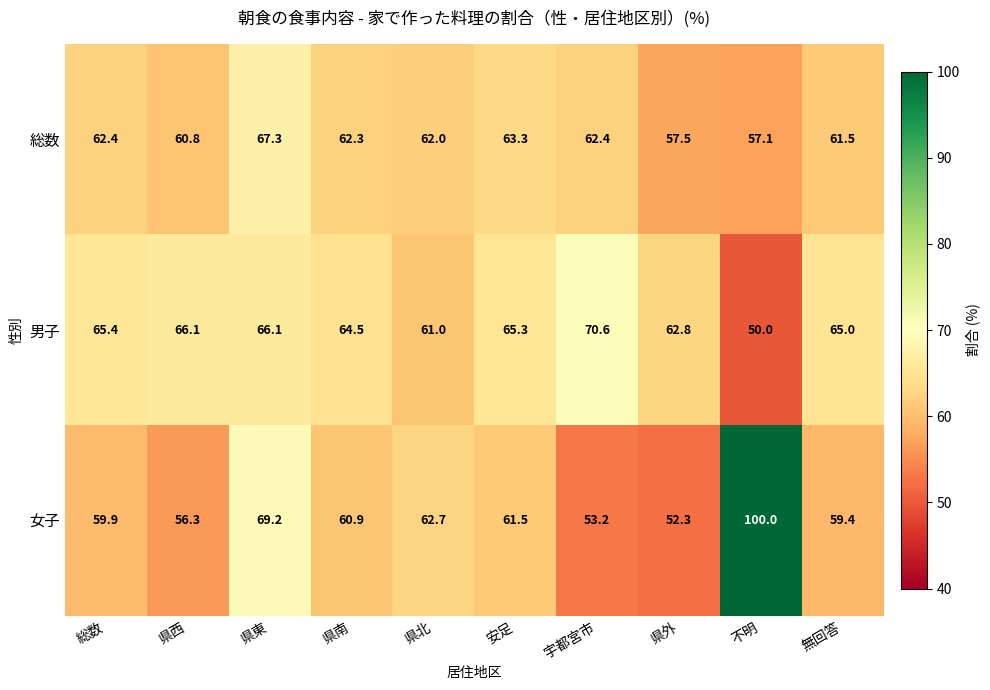

Which series has the widest spread of values?

女子